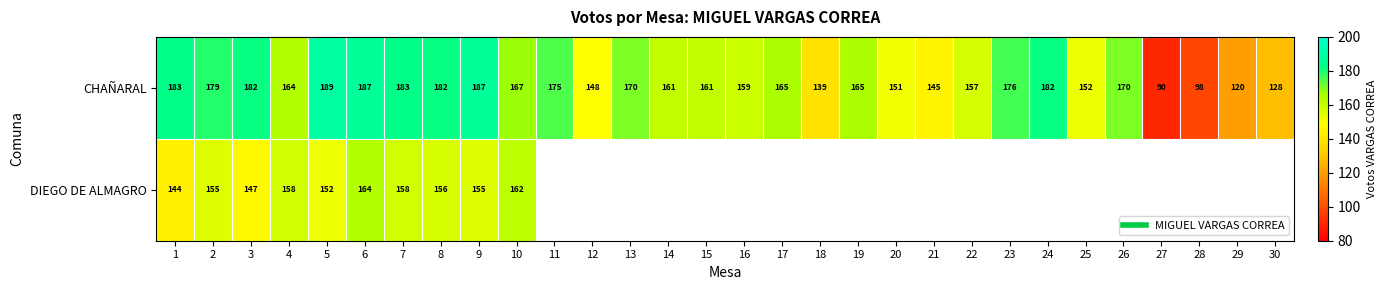

How many values in DIEGO DE ALMAGRO are above zero?

10